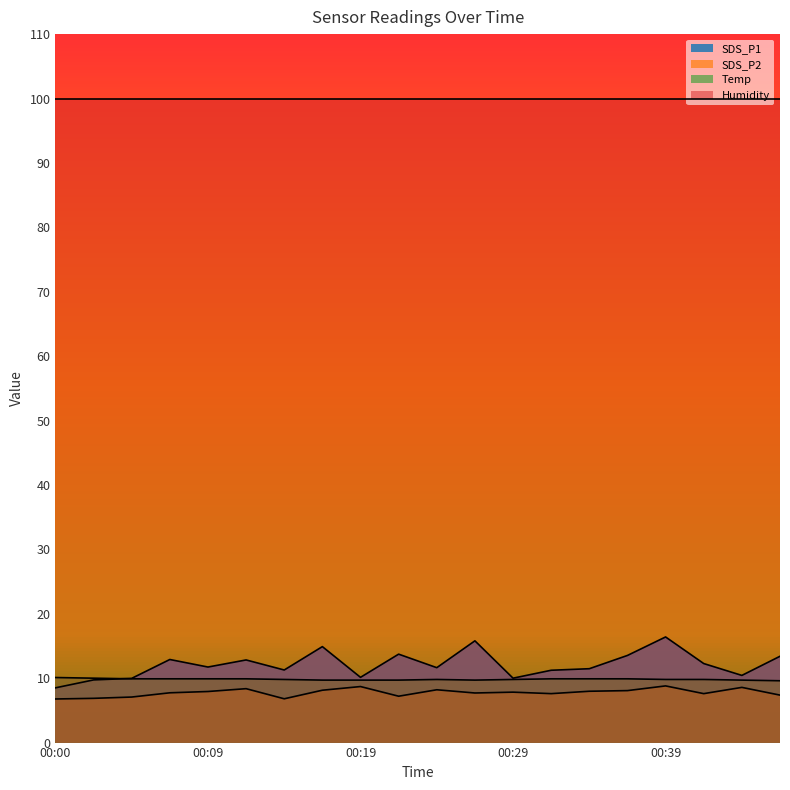

True or false: SDS_P1 and Temp cross at least once.

True